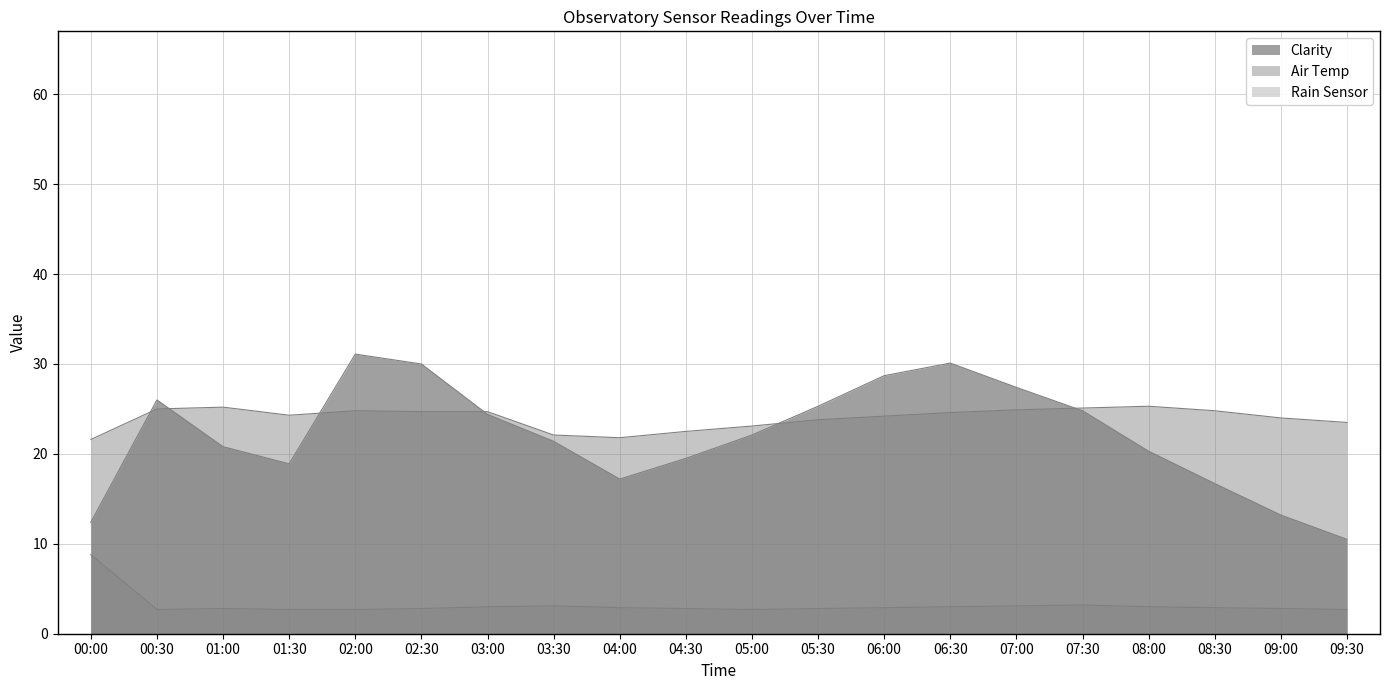

What is the total value across all series at 07:00?

55.4